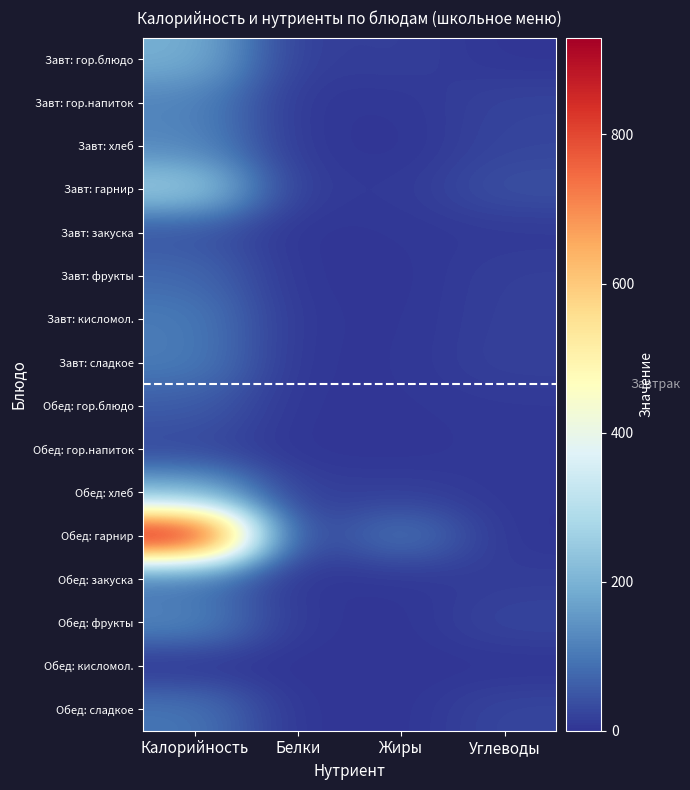

Which series has the largest total across all categories?

Обед: гарнир